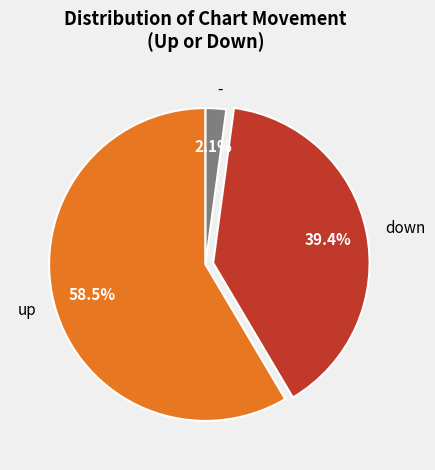

To the nearest percent, what is the difference between the largest and smallest slice percentages?

56%